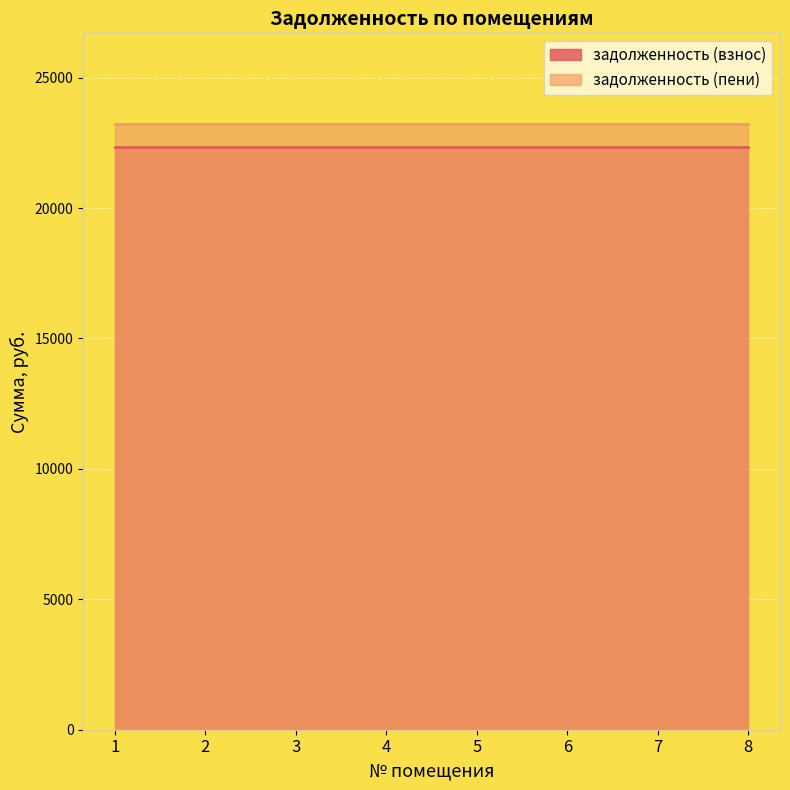

At how many categories does at least one series exceed 23127?

8